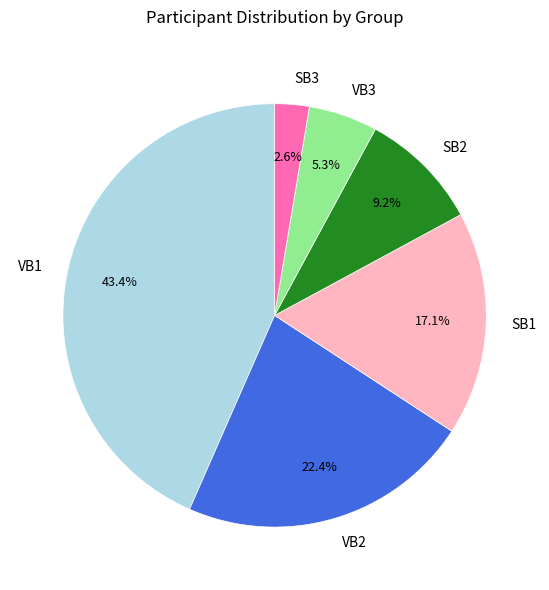

Count the number of slices in the pie.

6